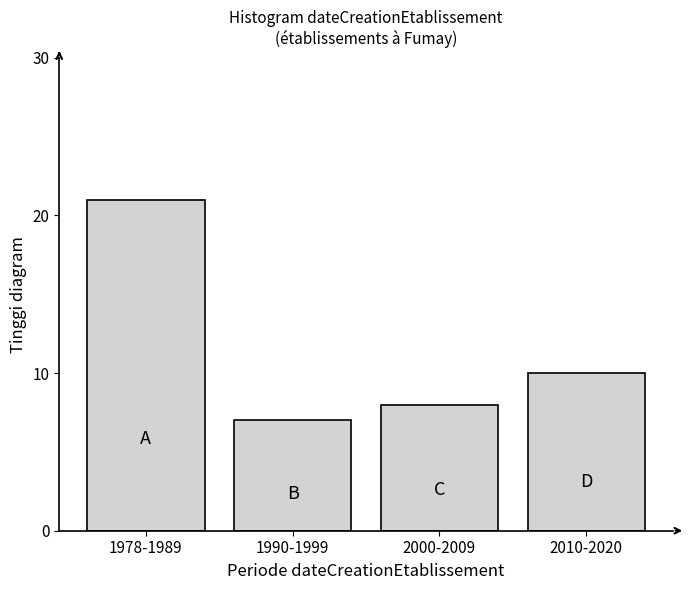

Reading left to right, extract all data points from this chart.

21	7	8	10